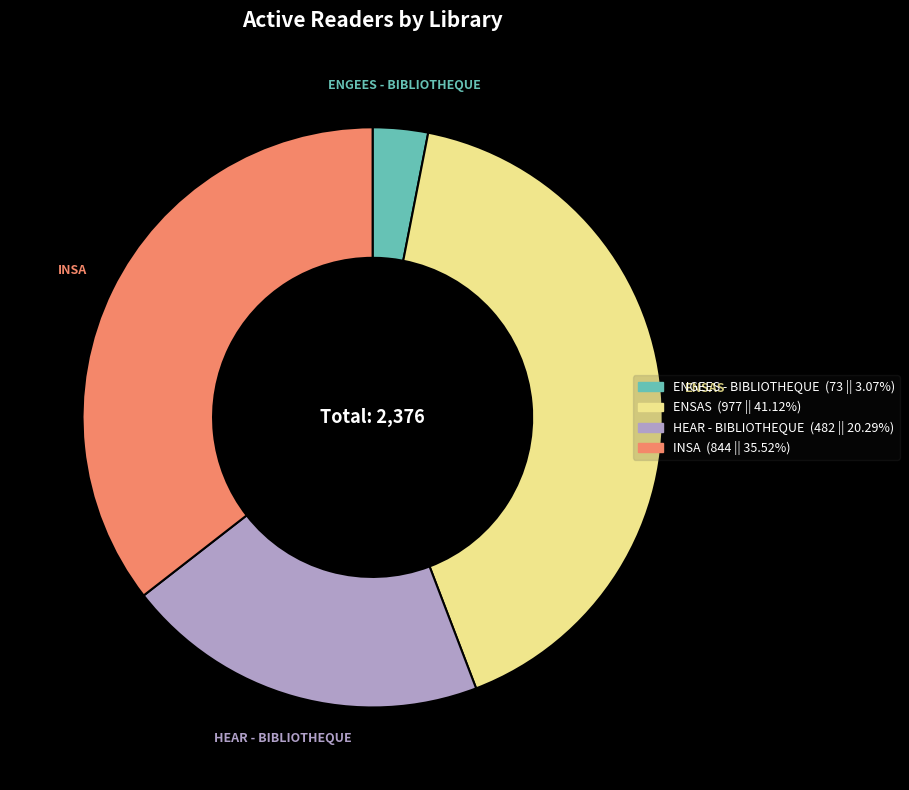

Which has a higher value, HEAR - BIBLIOTHEQUE or ENGEES - BIBLIOTHEQUE?

HEAR - BIBLIOTHEQUE